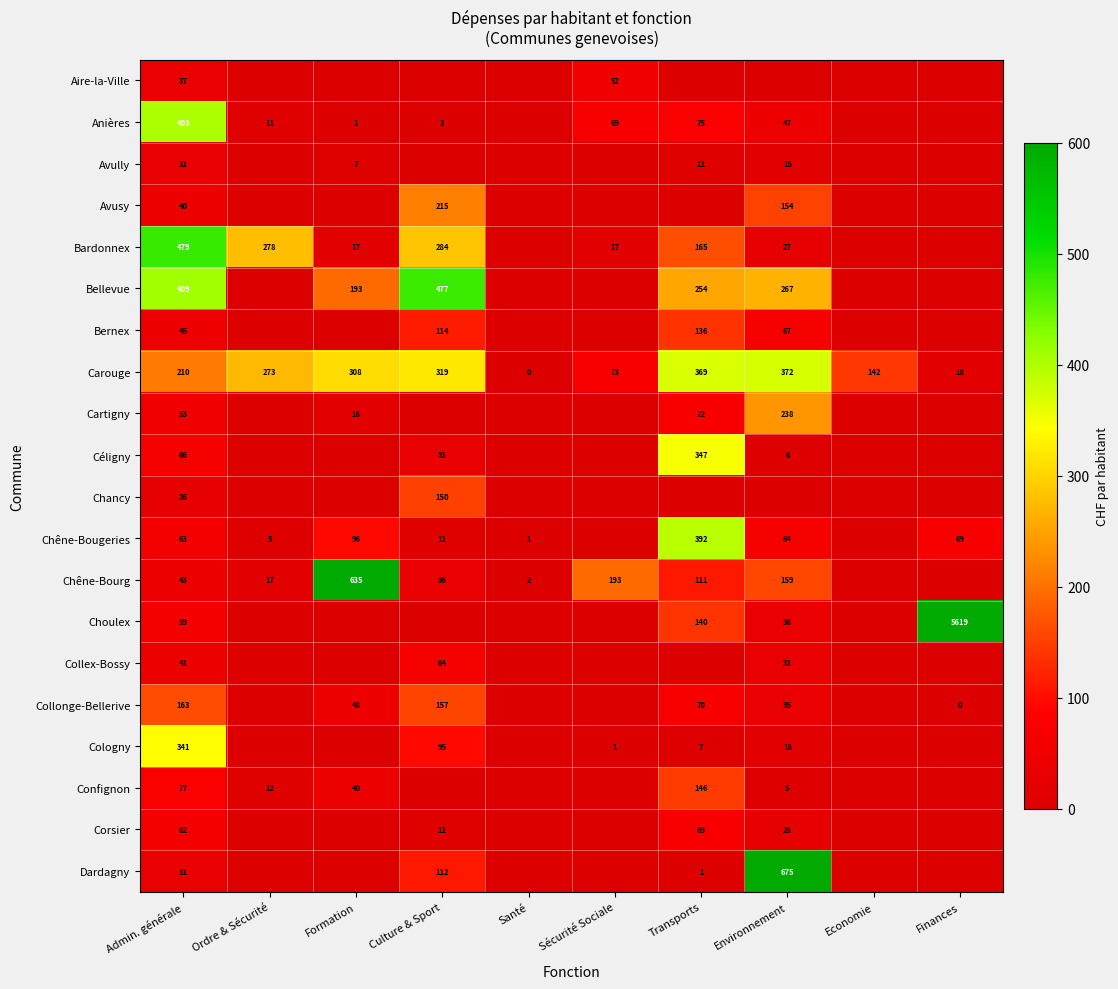

What is the average value of the Carouge series?

208